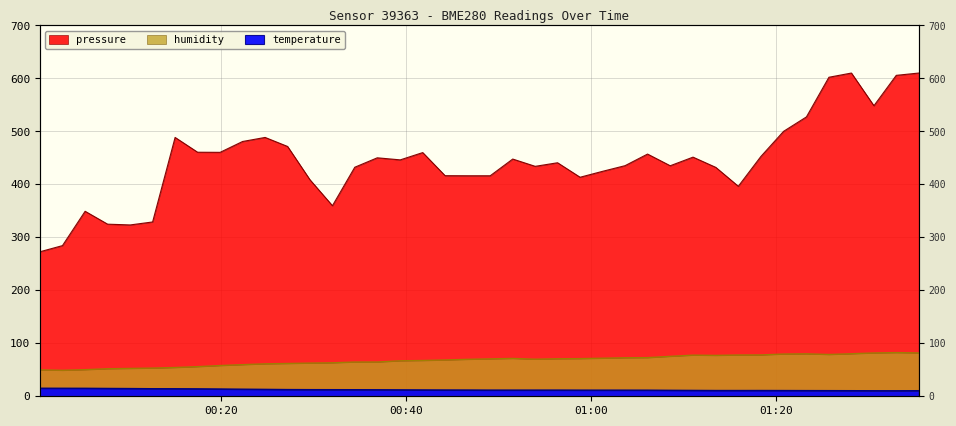

True or false: temperature and humidity cross at least once.

False